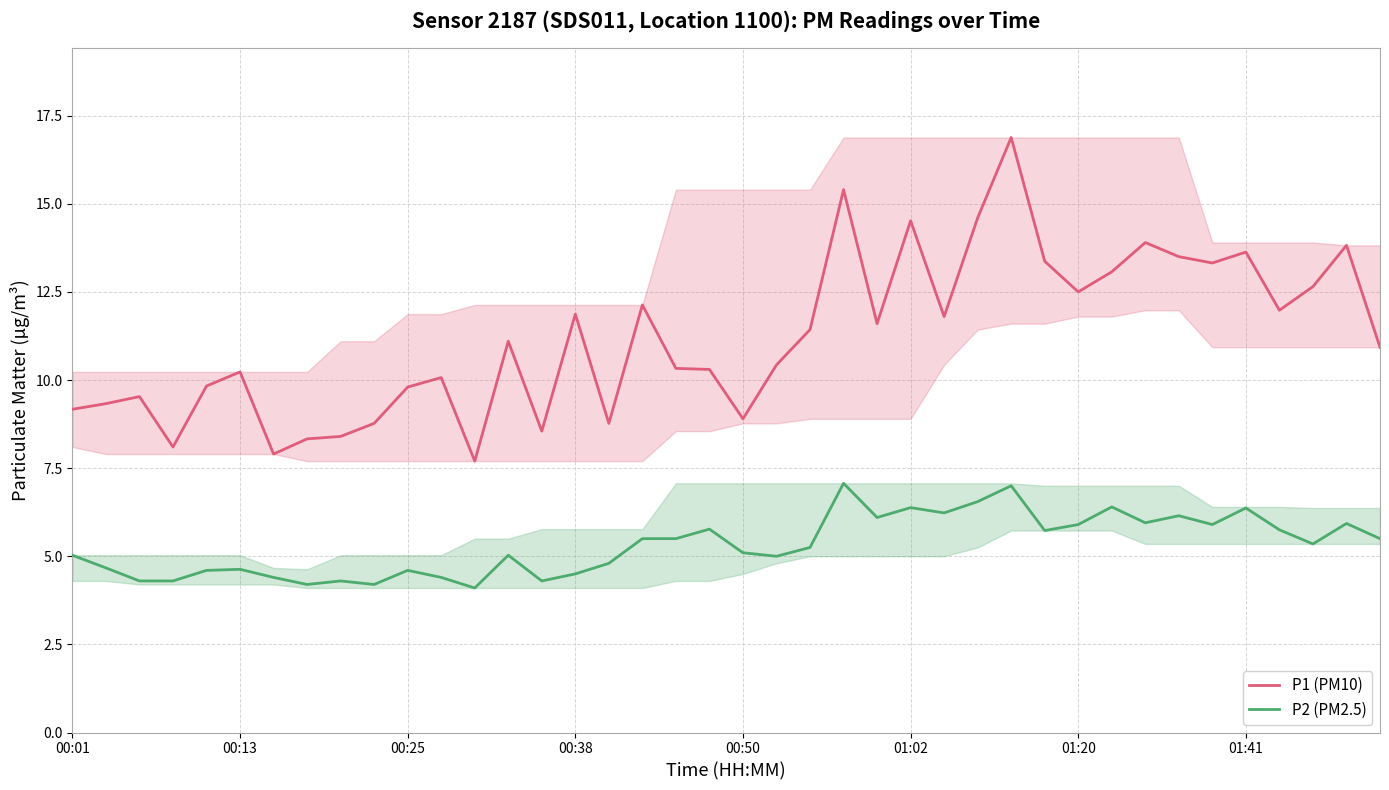

In P2 (PM2.5), how many points are lower than both neighbors (excluding endpoints)?

11